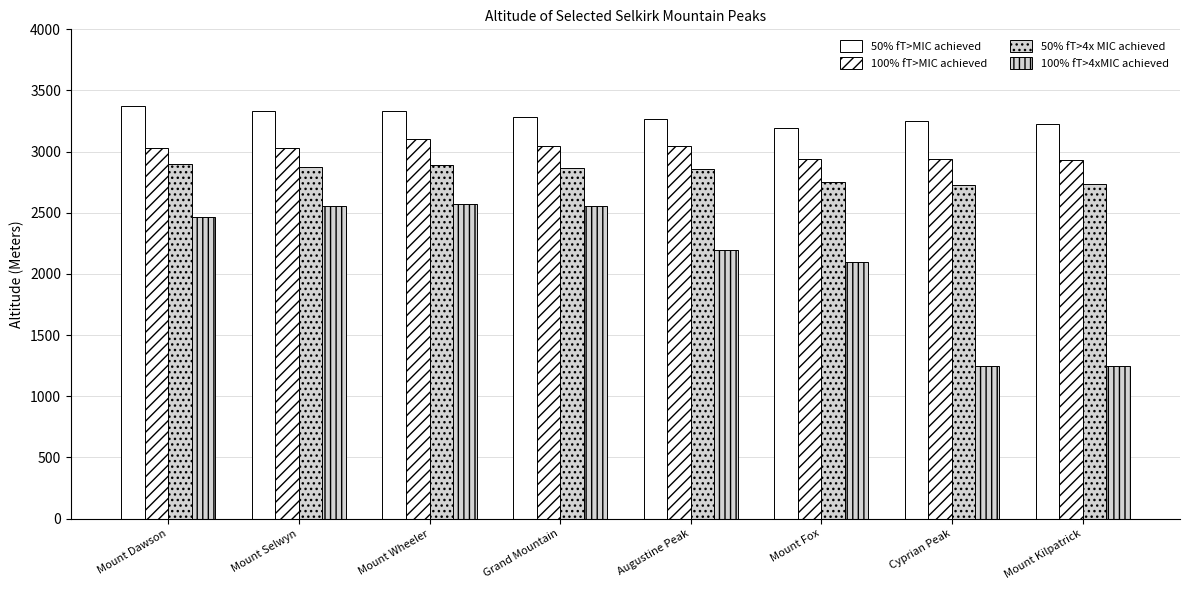

What is the difference between the second highest and second lowest values in the 50% fT>4x MIC achieved series?

155